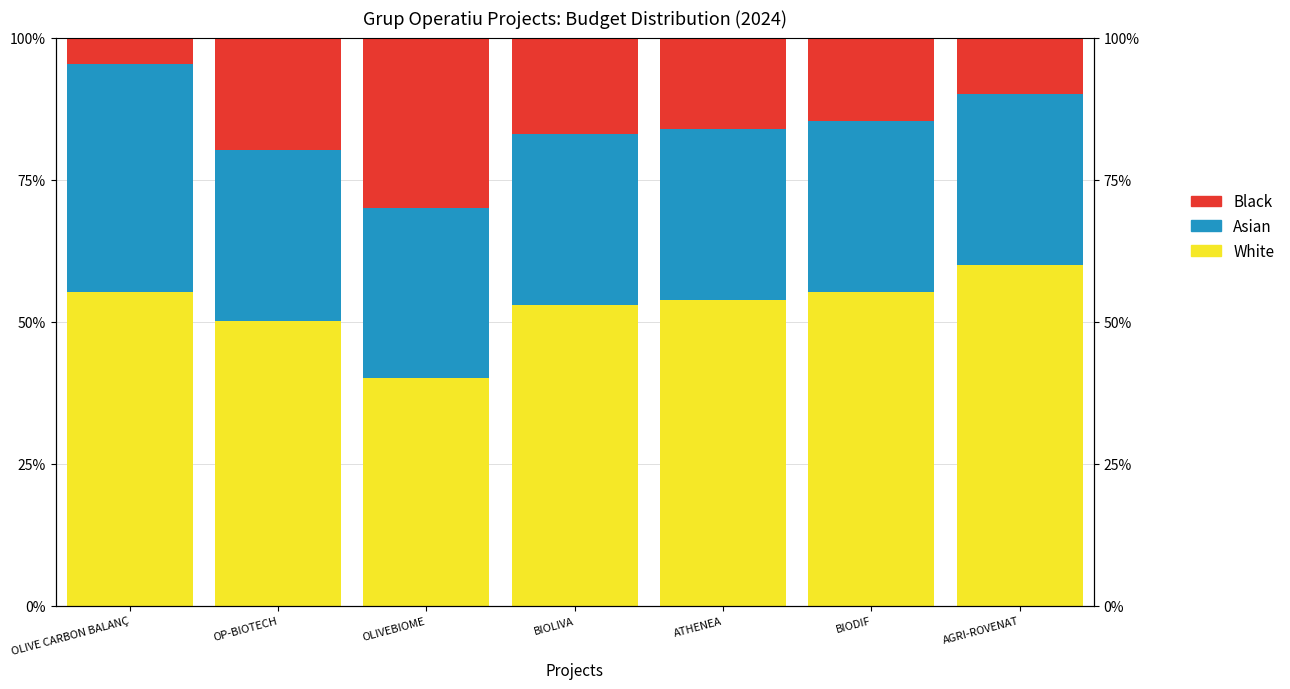

At which label does White reach its minimum?

OLIVEBIOME